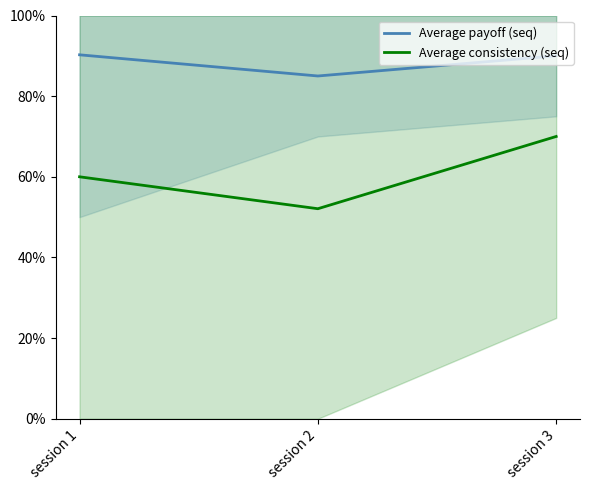

At which label is Average consistency (seq) closest to 61?

session 1